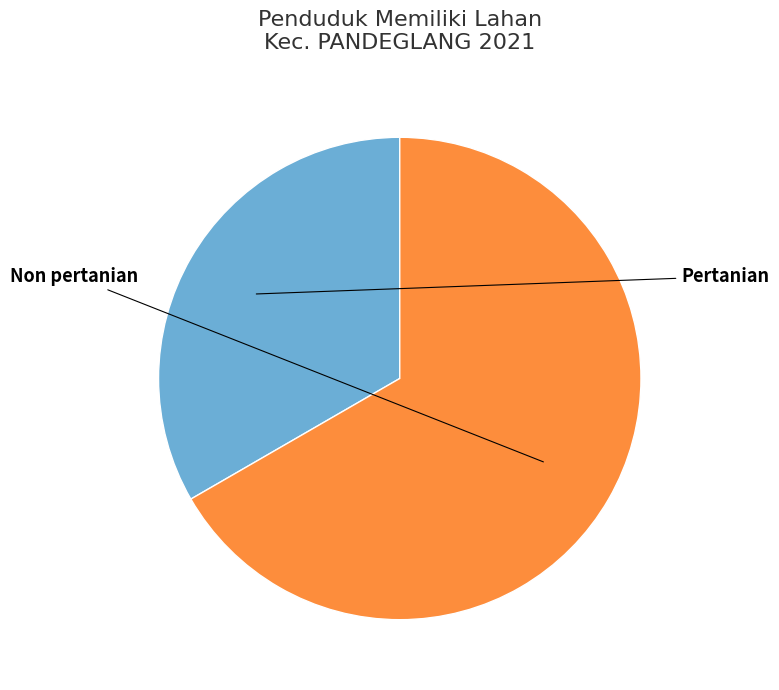

Is there any slice that represents more than half of the pie?

Yes